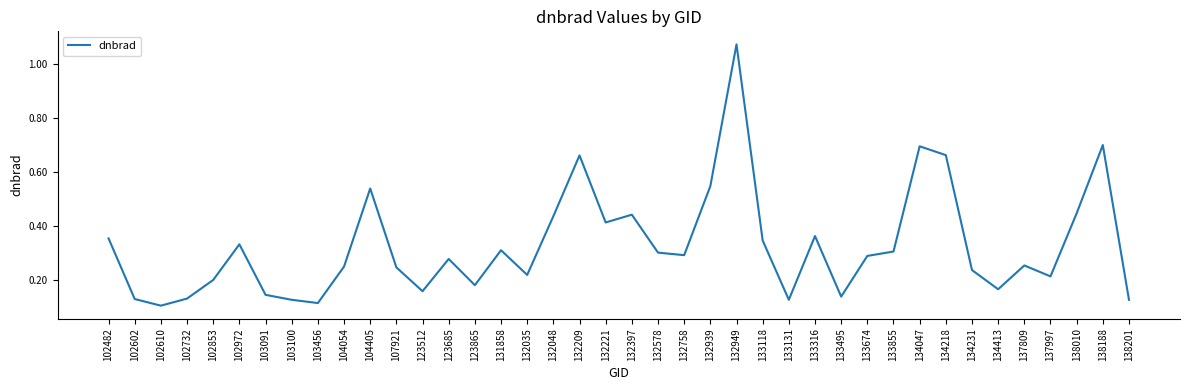

Where is the data nearest to the value 0?

102610